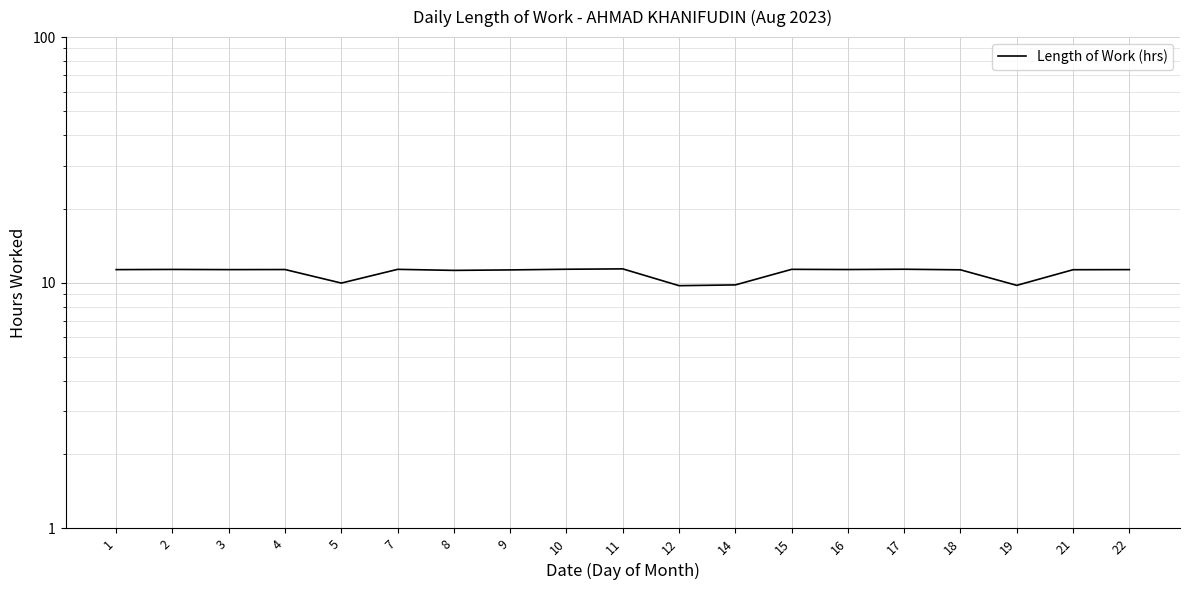

How many points are lower than both their immediate neighbors (excluding endpoints)?

6